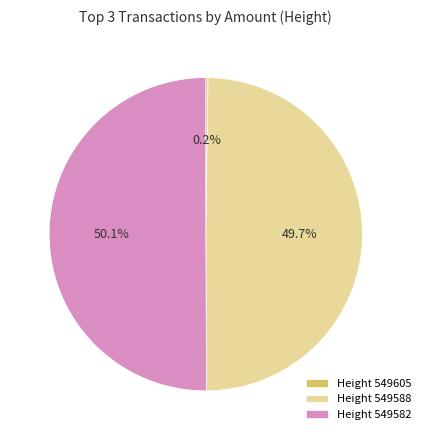

To the nearest percent, what is the average slice percentage?

33%